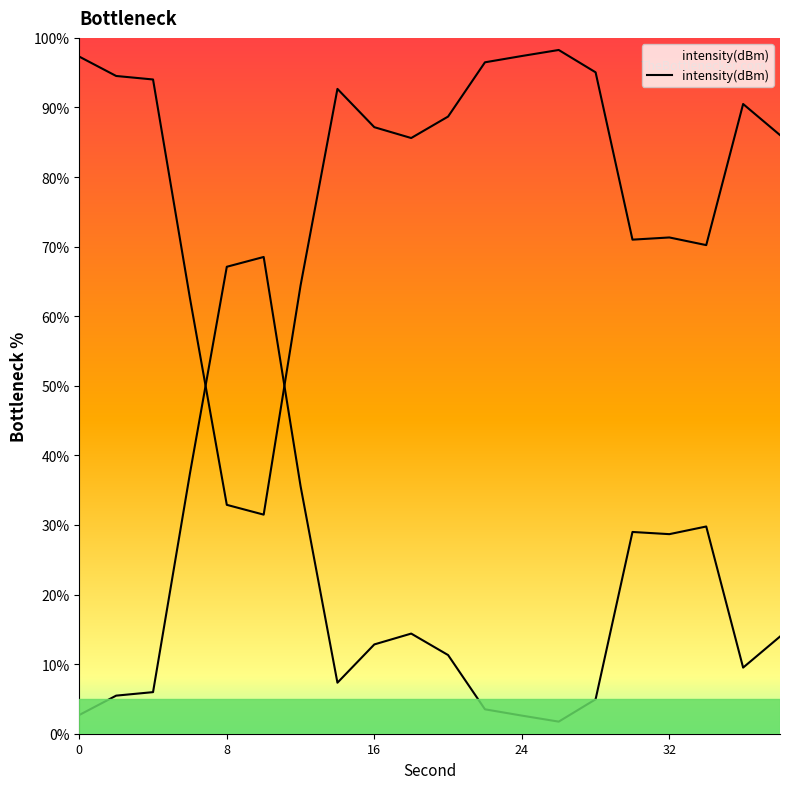

How many data points are above 88?

10